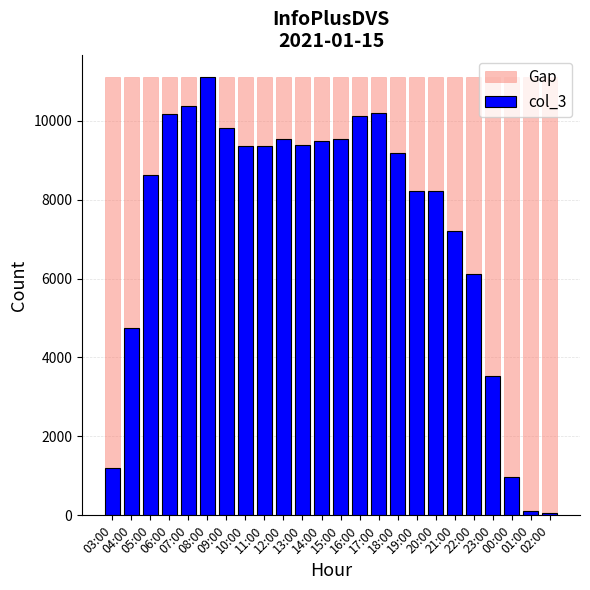

What is the label of the 13th bar from the left?

15:00